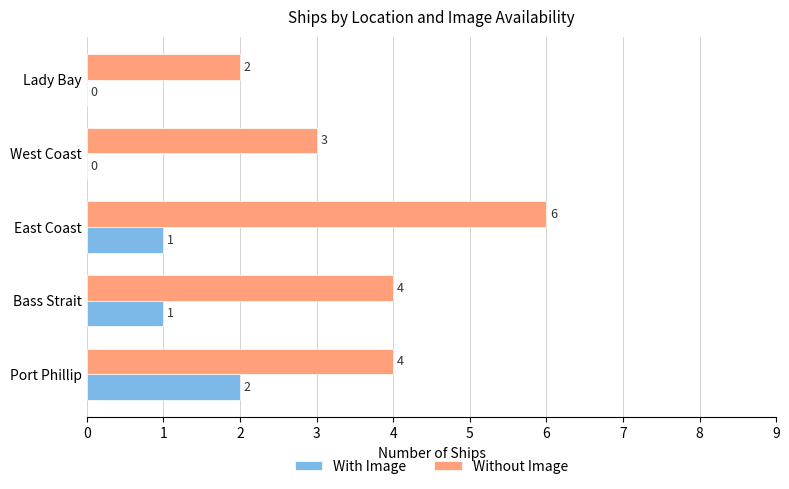

What are all the series names shown in the legend?

With Image, Without Image